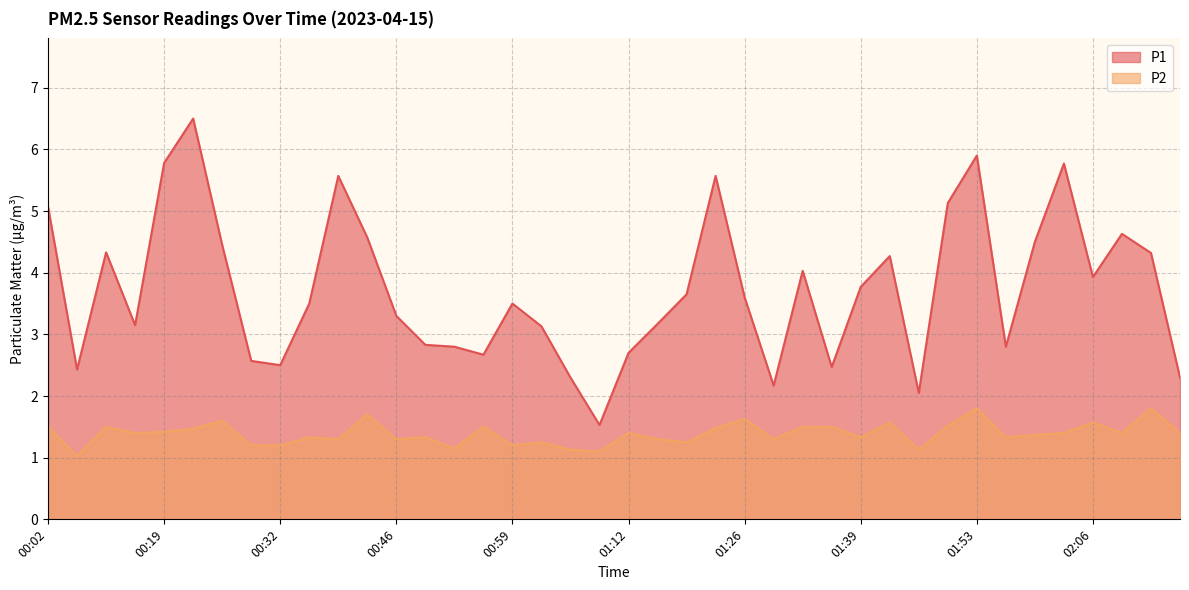

True or false: P1 has more than 2 points higher than both neighbors.

True